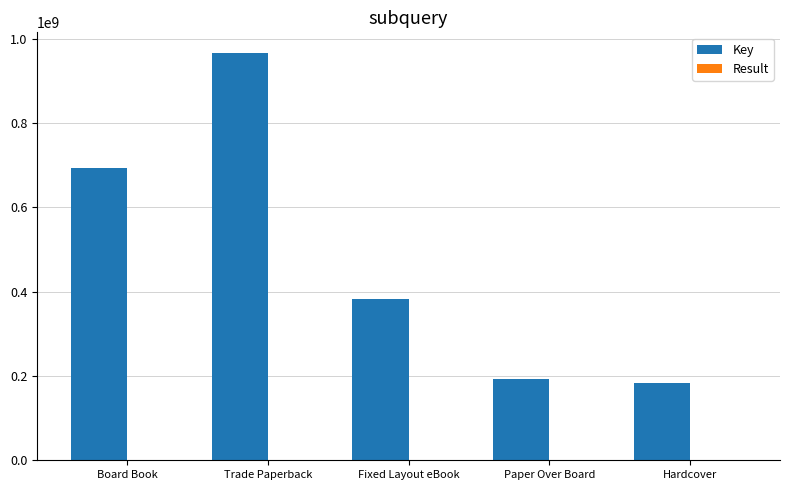

Where is Key nearest to the value 574847203?

Board Book